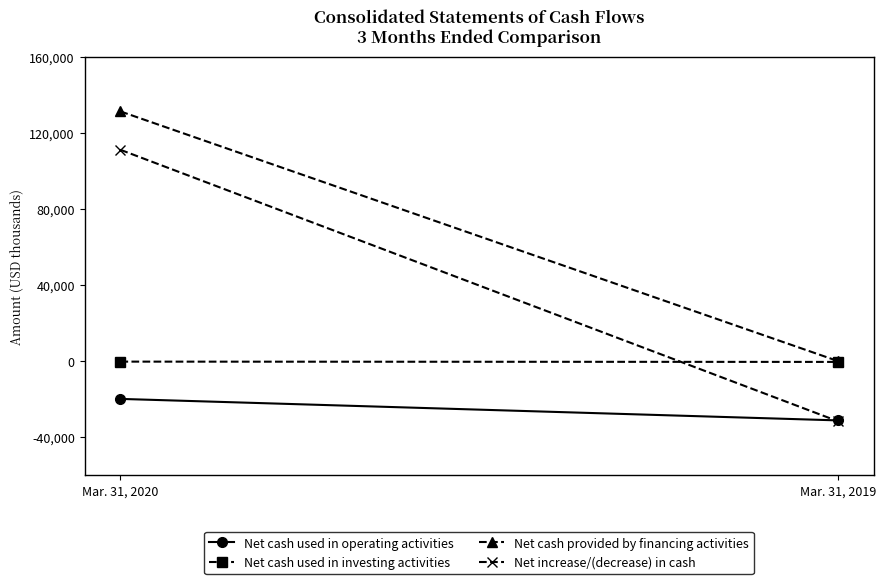

Which series has the largest total across all categories?

Net cash provided by financing activities